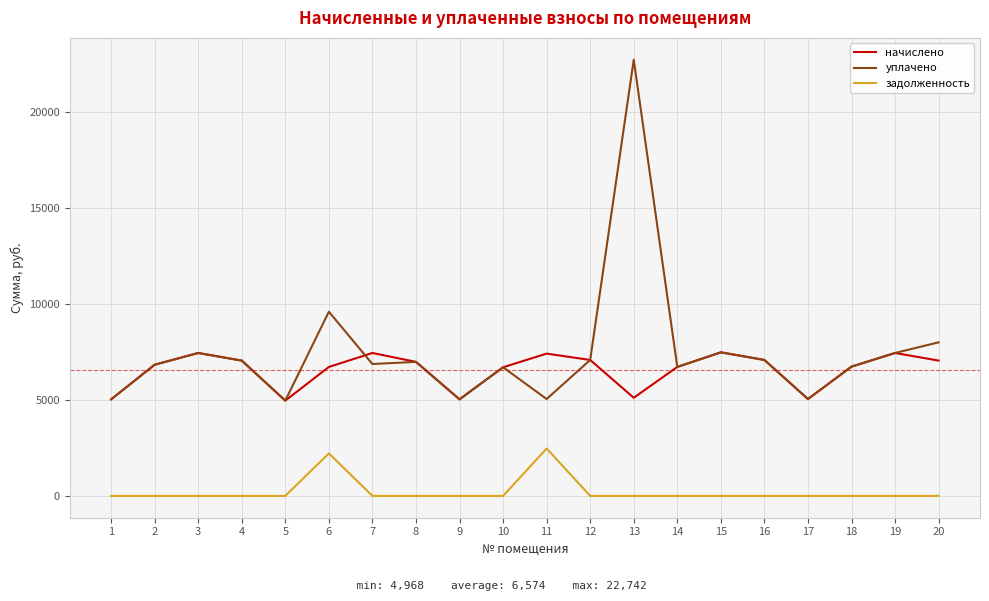

At which category is the sum across all series the highest?

13